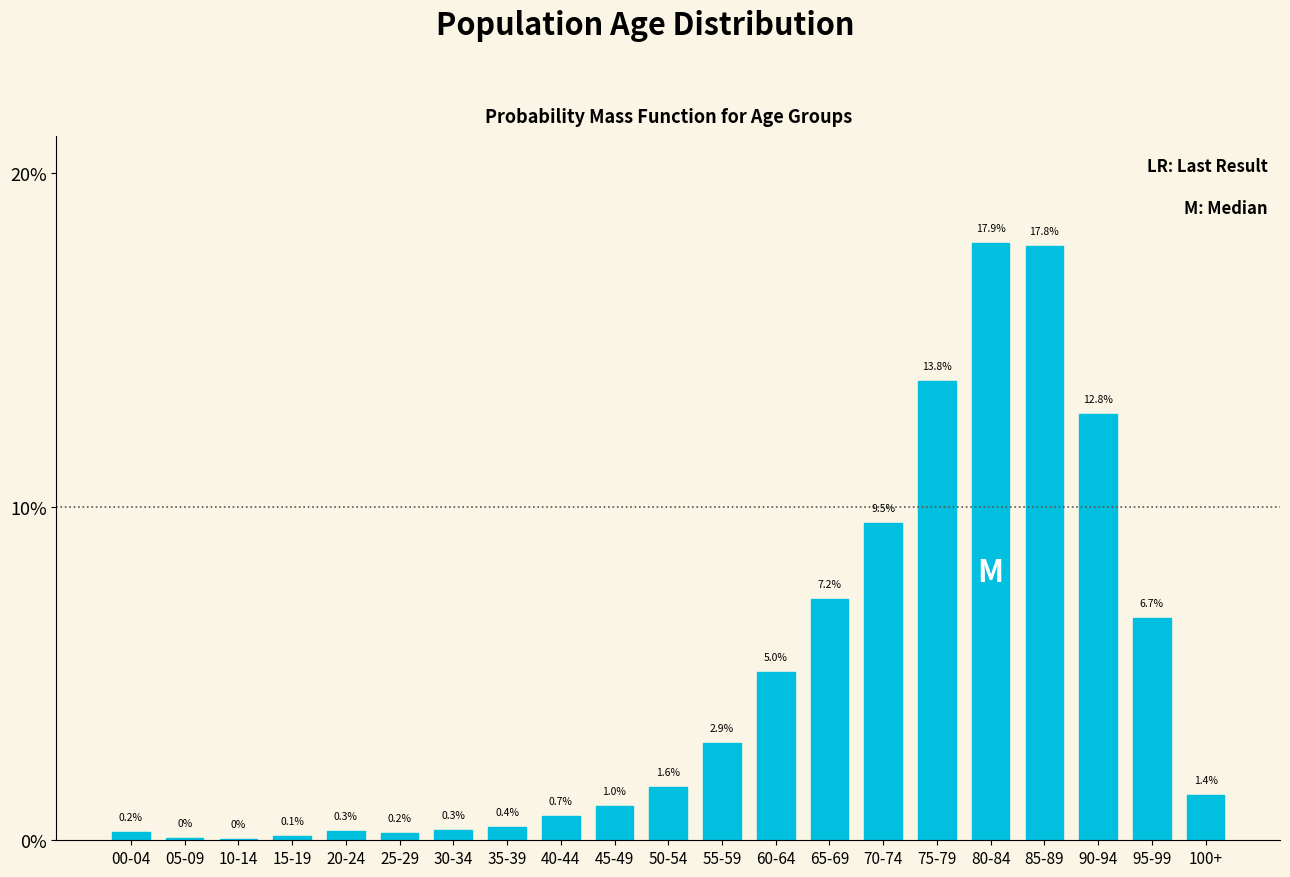

Is it true that the value at 65-69 is 12.5?

False